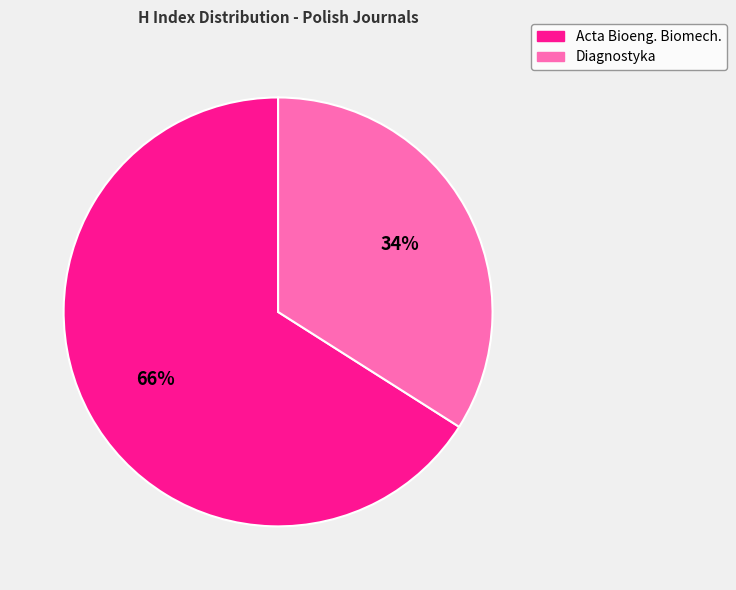

Approximately how many times larger is the value at Diagnostyka compared to Acta Bioeng. Biomech.?

0.5